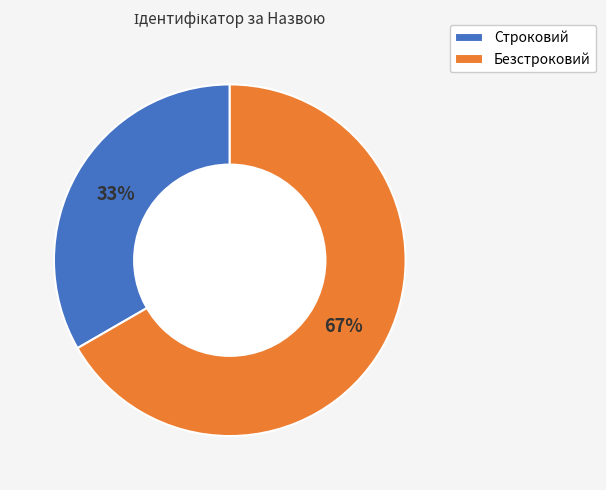

Do Безстроковий and Строковий together represent more than half of the pie?

Yes